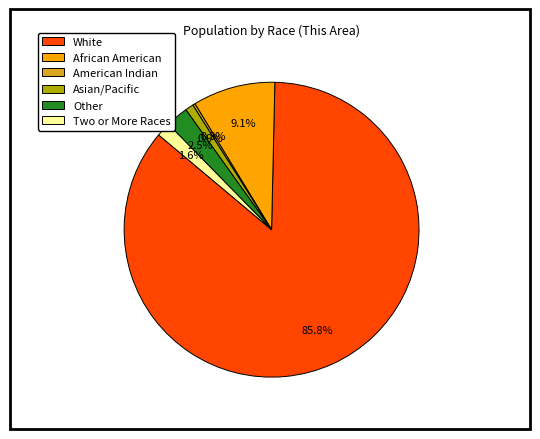

Which has a higher value, Asian/Pacific or Other?

Other